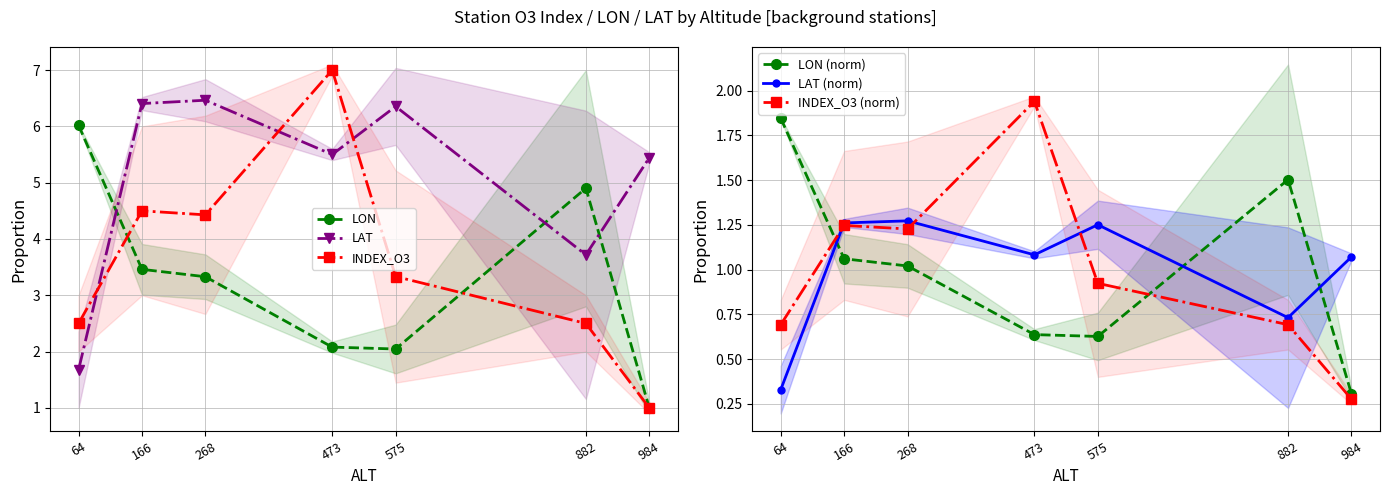

At which label does LON first exceed 3?

64